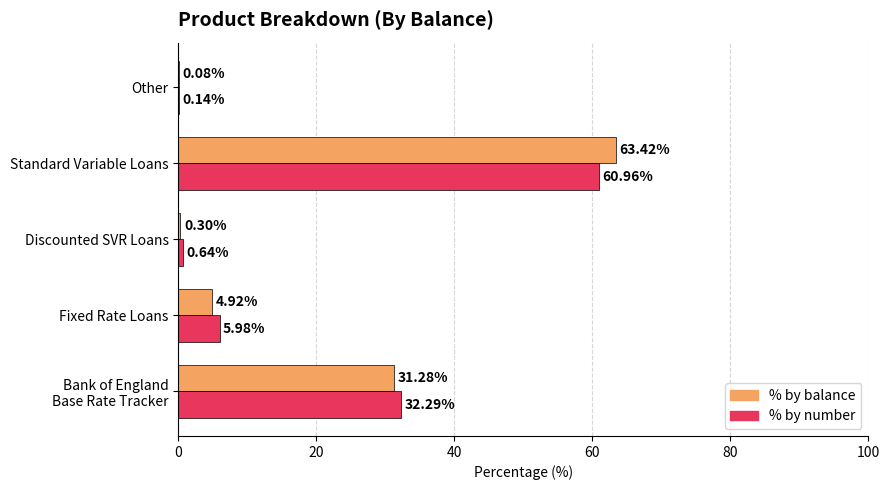

What is the sum of the % by balance values at Fixed Rate Loans and Standard Variable Loans?

68.3